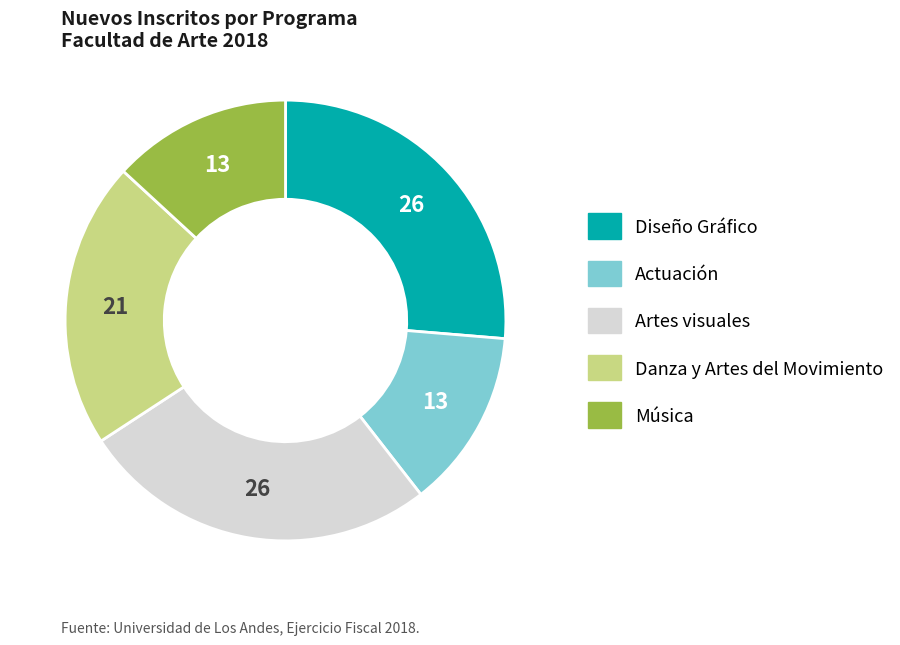

Is the sum of Música and Danza y Artes del Movimiento greater than half?

No